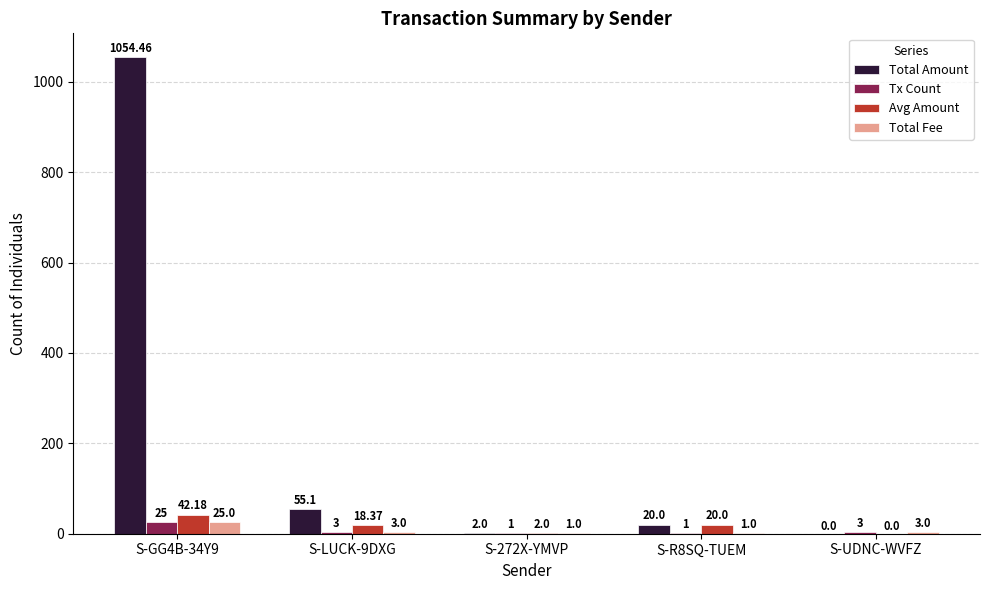

Reading left to right, extract all data points from this chart.

Total Amount: 1054.5	55.1	2.0	20.0	0.0
Tx Count: 25.0	3.0	1.0	1.0	3.0
Avg Amount: 42.2	18.4	2.0	20.0	0.0
Total Fee: 25.0	3.0	1.0	1.0	3.0